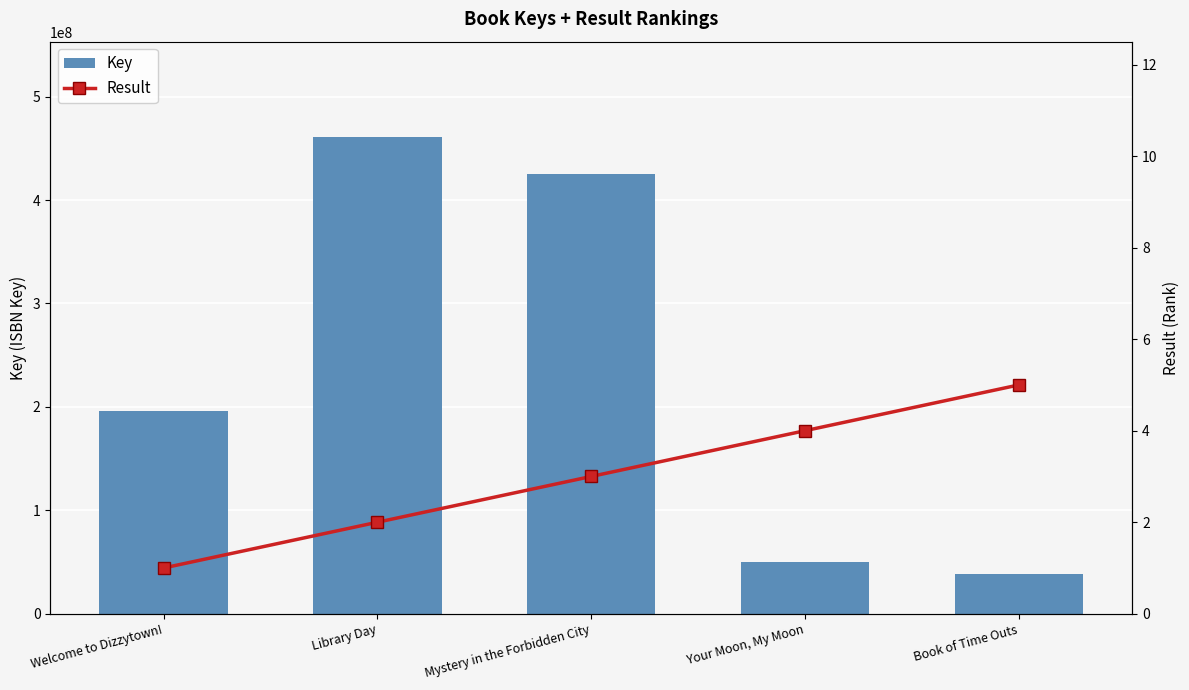

The Key series shows 66478208 at Book of Time Outs. True or false?

False